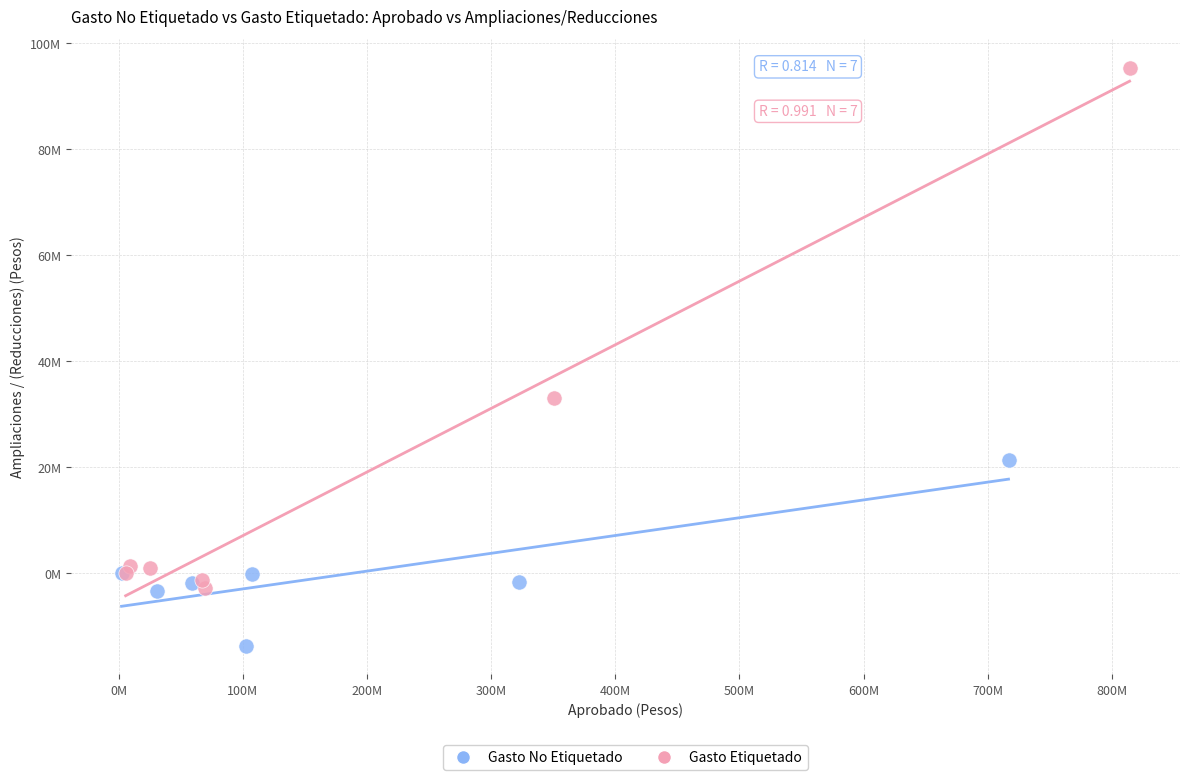

What are all the series names shown in the legend?

Gasto No Etiquetado, Gasto Etiquetado